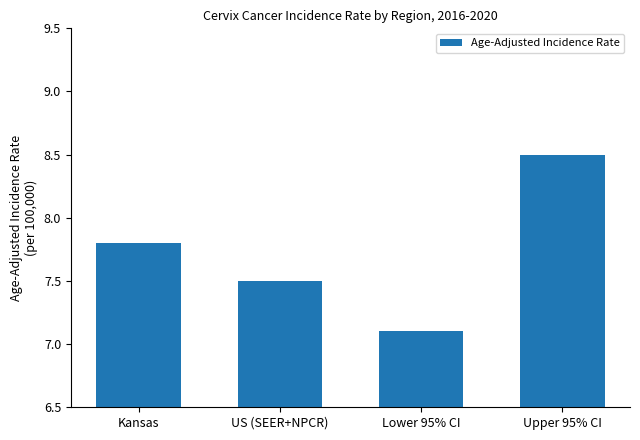

What is the change in value from US (SEER+NPCR) to Upper 95% CI?

+1.0